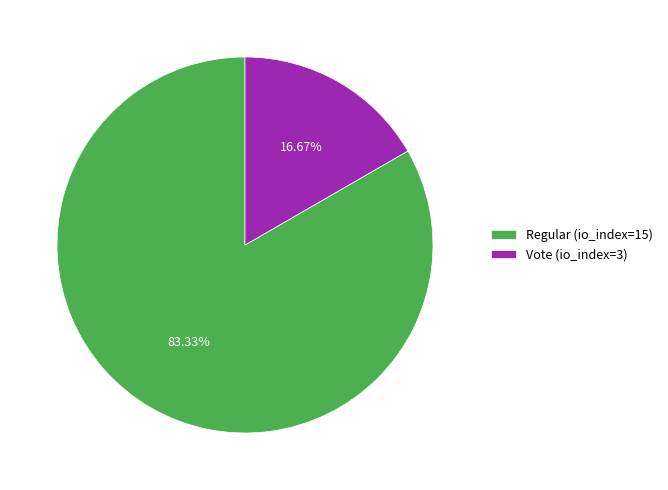

To the nearest percent, what is the difference between the largest and smallest slice percentages?

67%